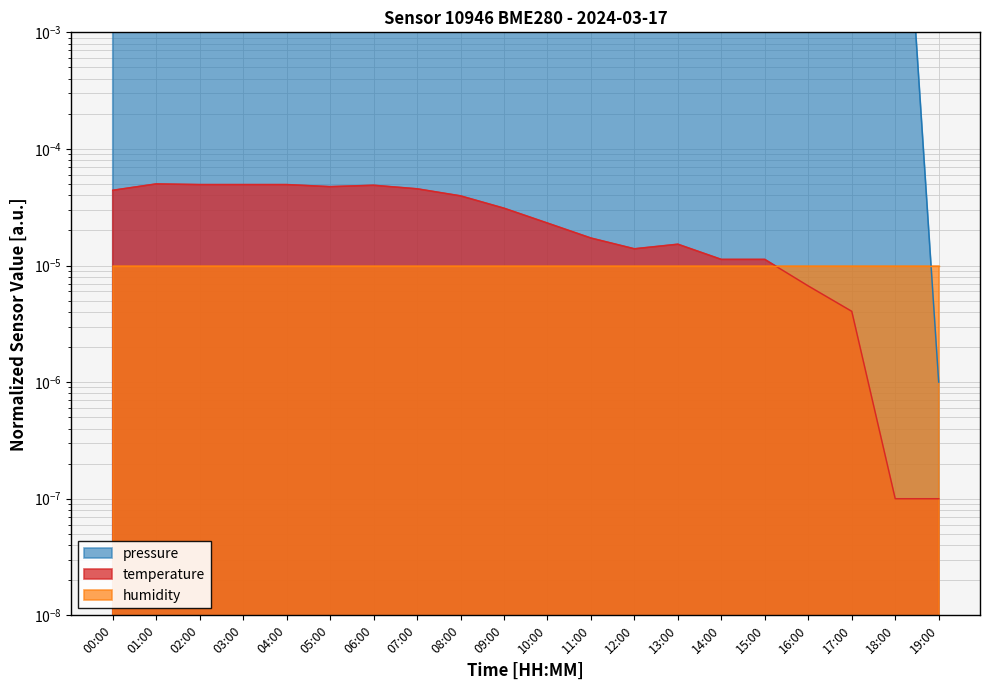

Does the chart display data point markers on the line(s)?

No